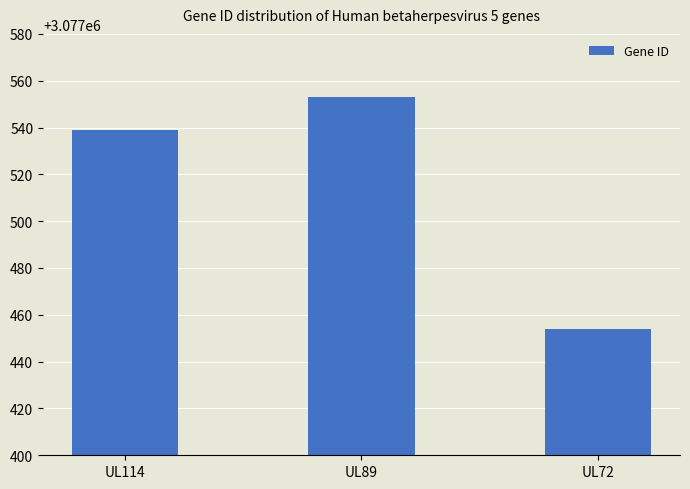

What is the difference between the maximum and minimum values?

99